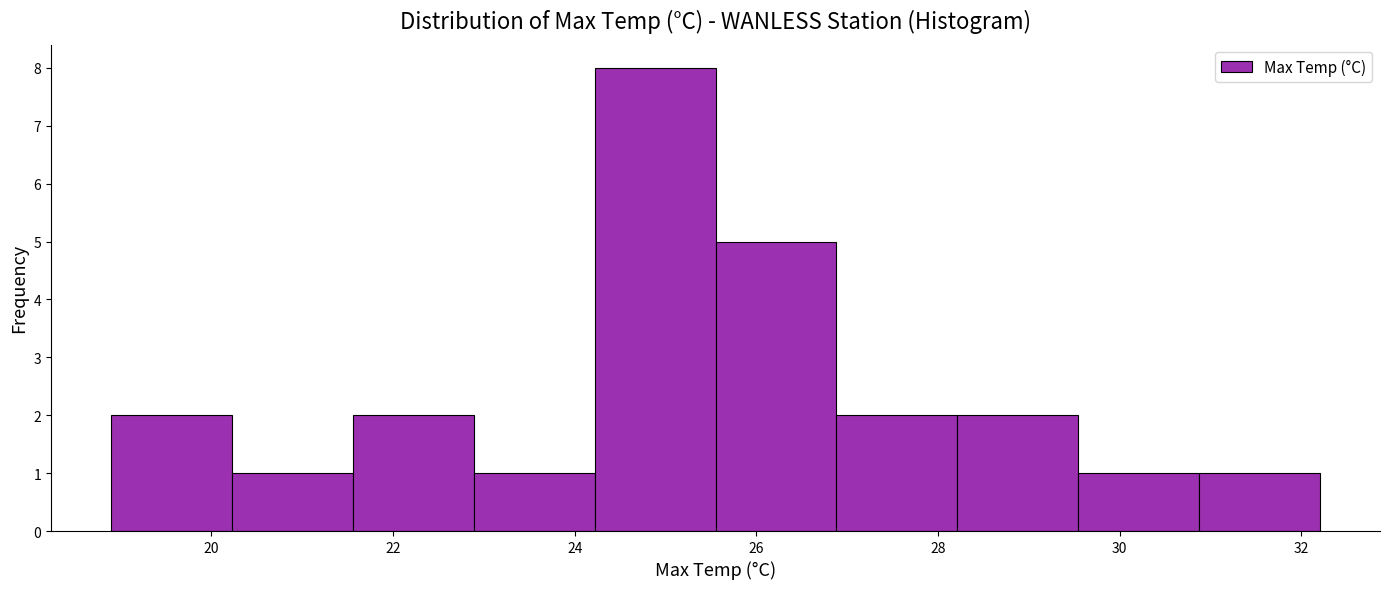

Which range on the x-axis has the tallest bar?

24.2 to 25.6